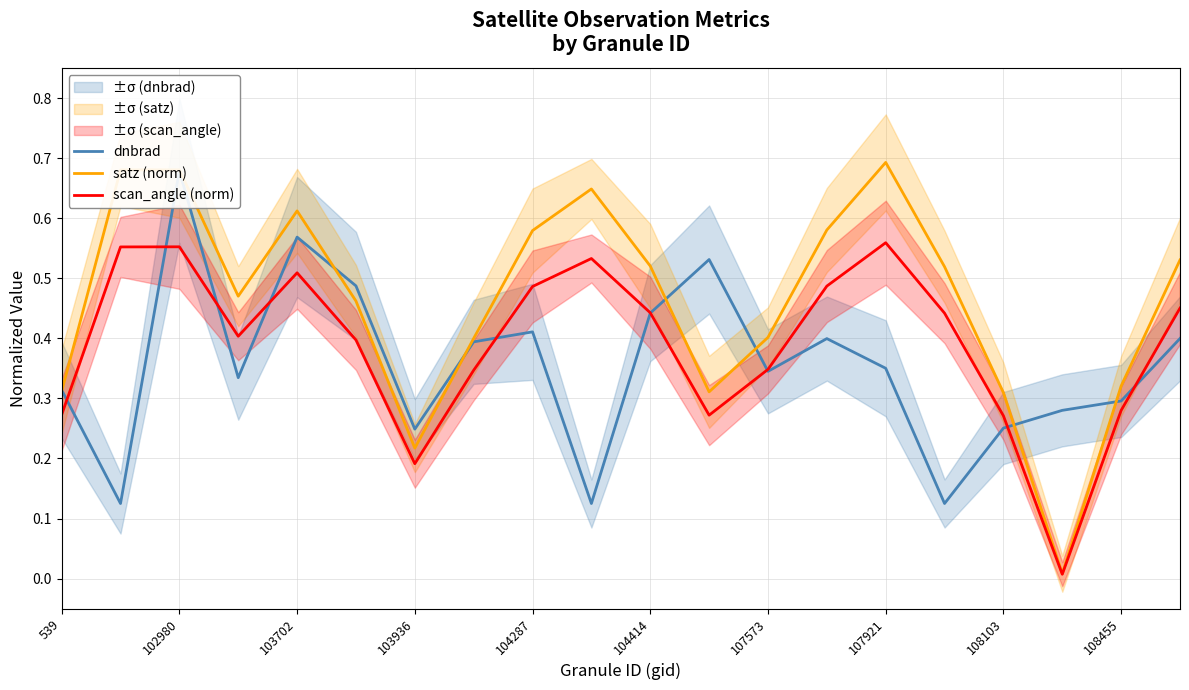

The scan_angle (norm) series shows 0.4 at 108455. True or false?

False